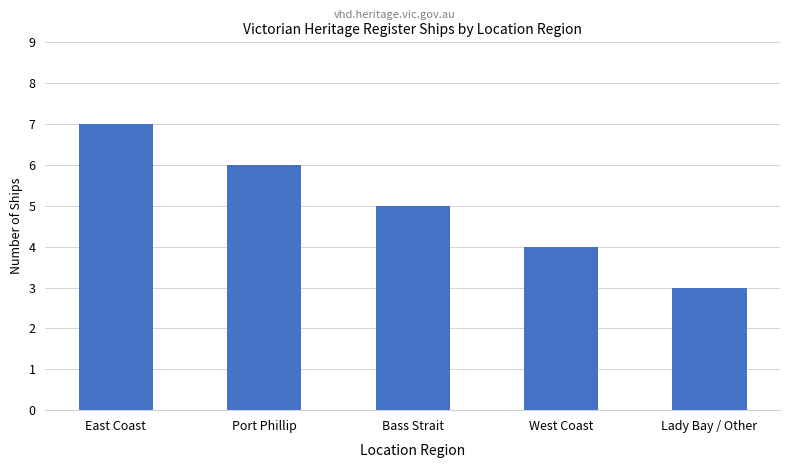

What is the greatest value displayed?

7